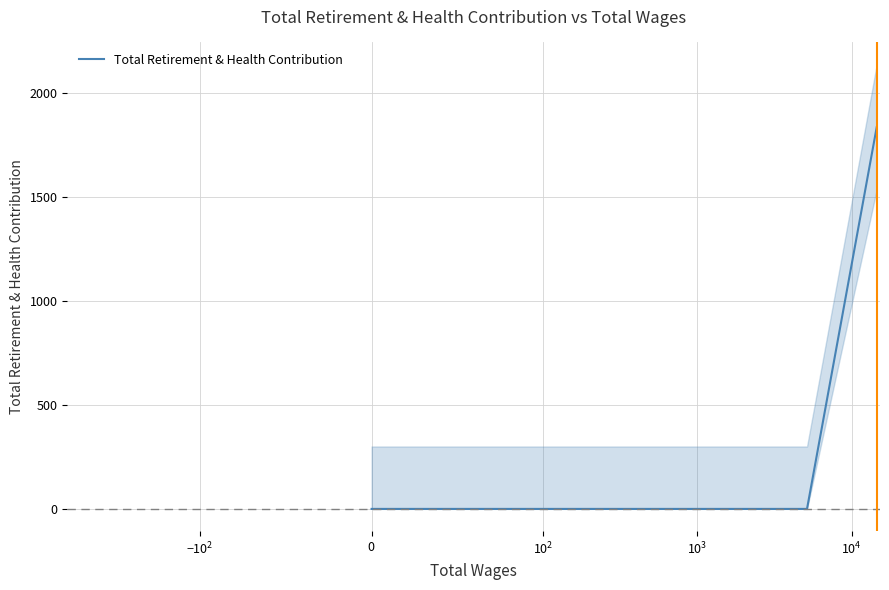

What is the maximum value for Total Retirement & Health Contribution?

1835